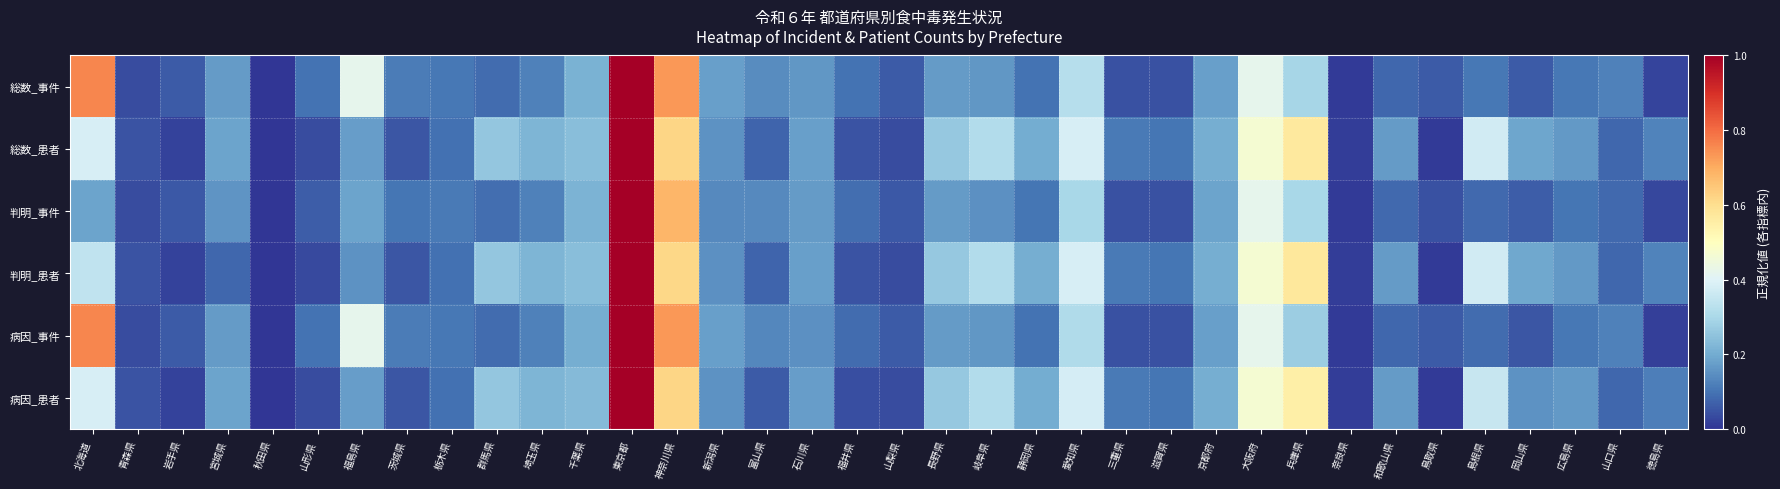

Which series has the largest range (max minus min)?

総数_患者